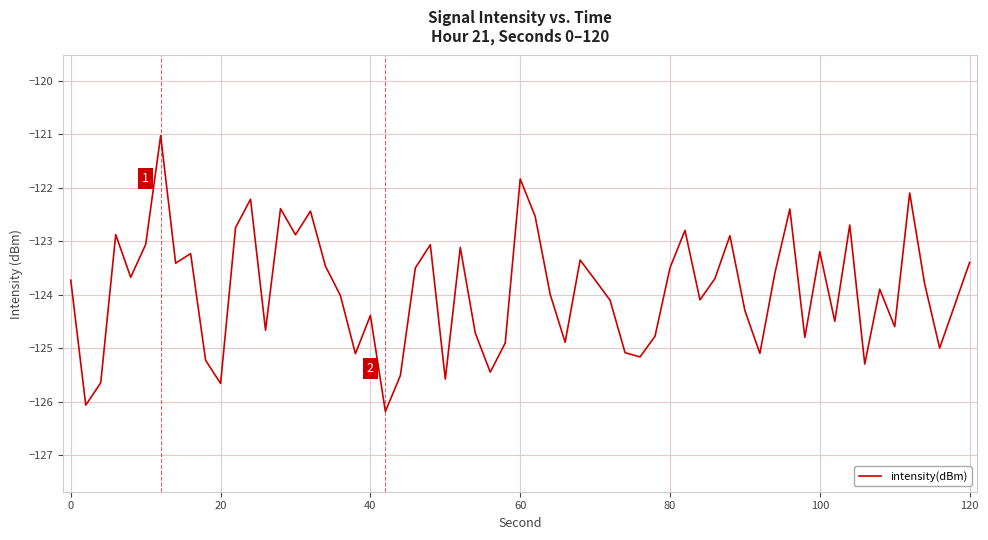

What is the minimum value shown in the chart?

-126.2